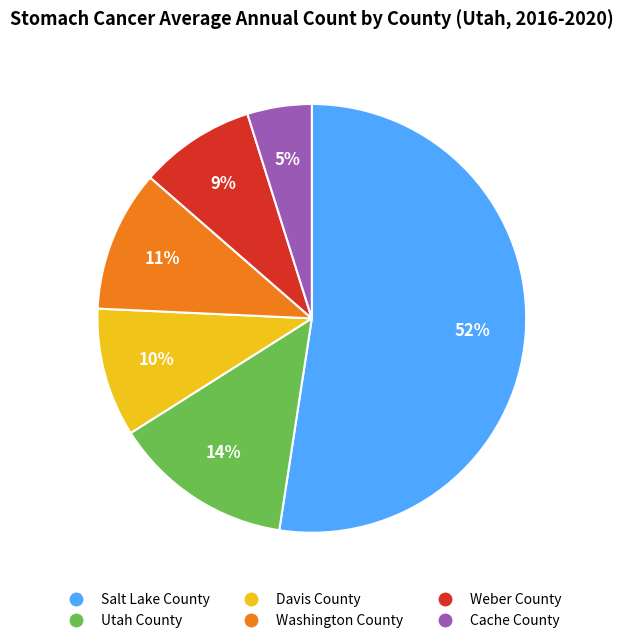

Count the number of slices in the pie.

6